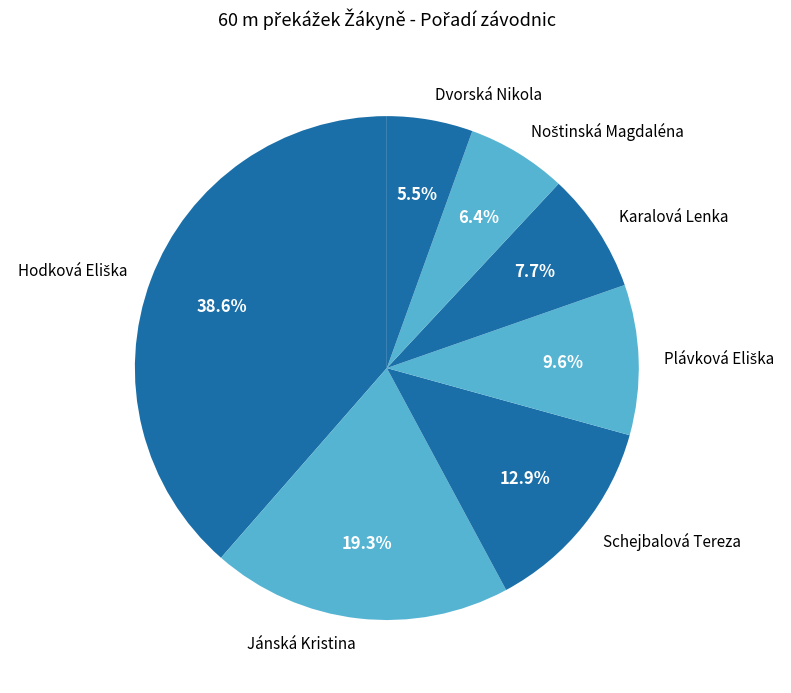

How much of the chart is everything except Schejbalová Tereza?

87.1%